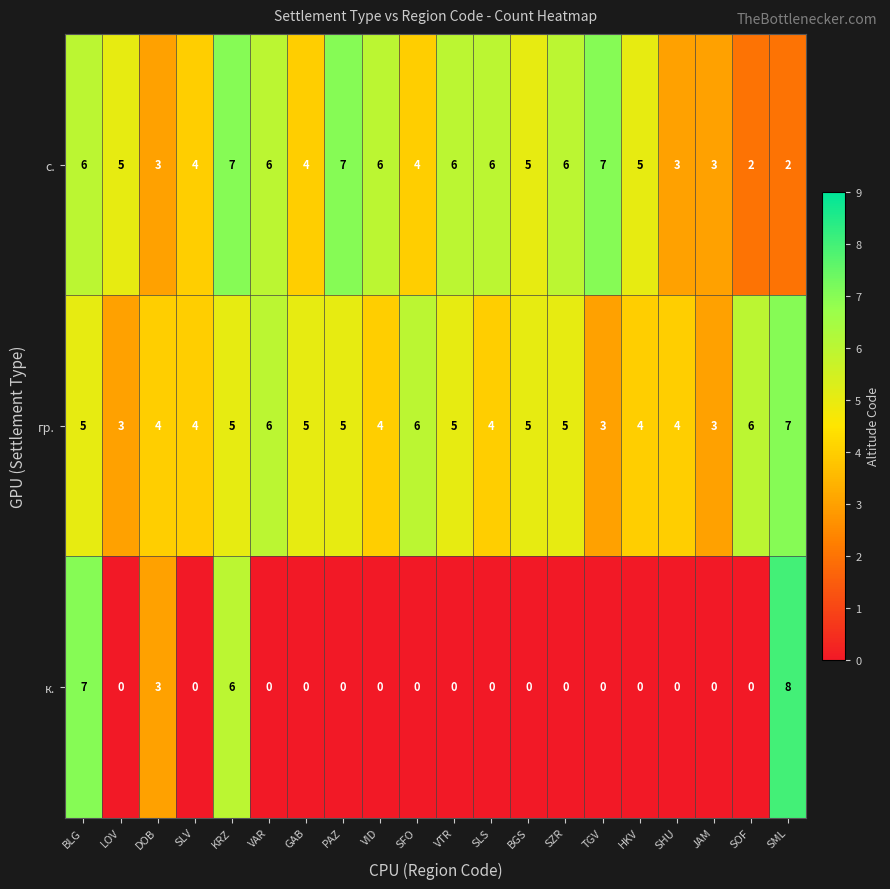

What is the difference between the maximum and minimum values in the к. series?

8